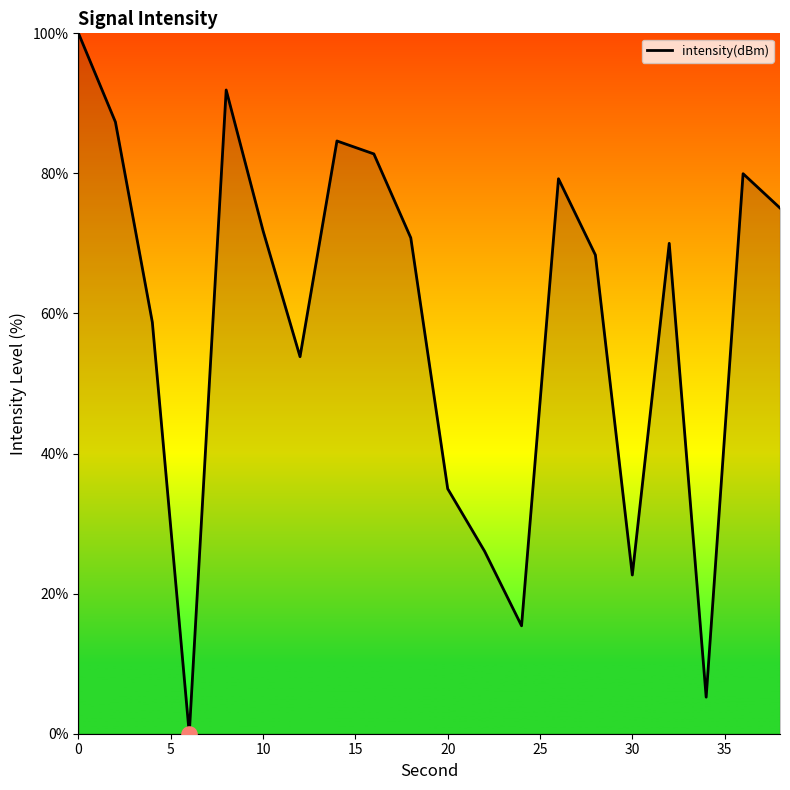

What is the difference between the maximum and minimum values?

100.0